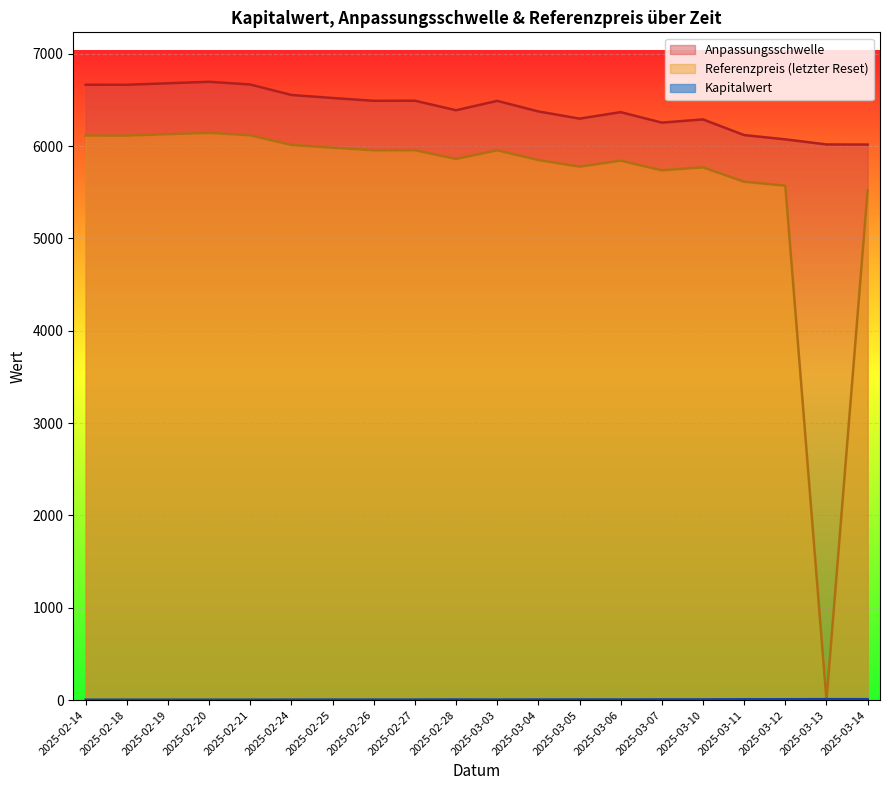

True or false: Kapitalwert and Anpassungsschwelle intersect in this chart.

False